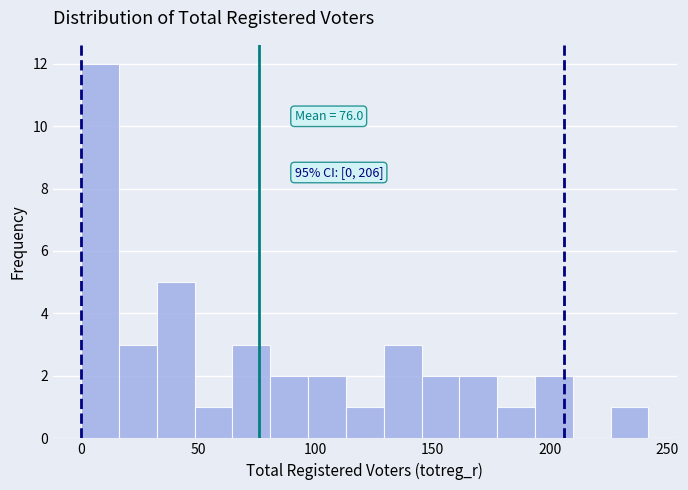

Read against the x-axis, roughly where is the centre of the tallest bar?

10